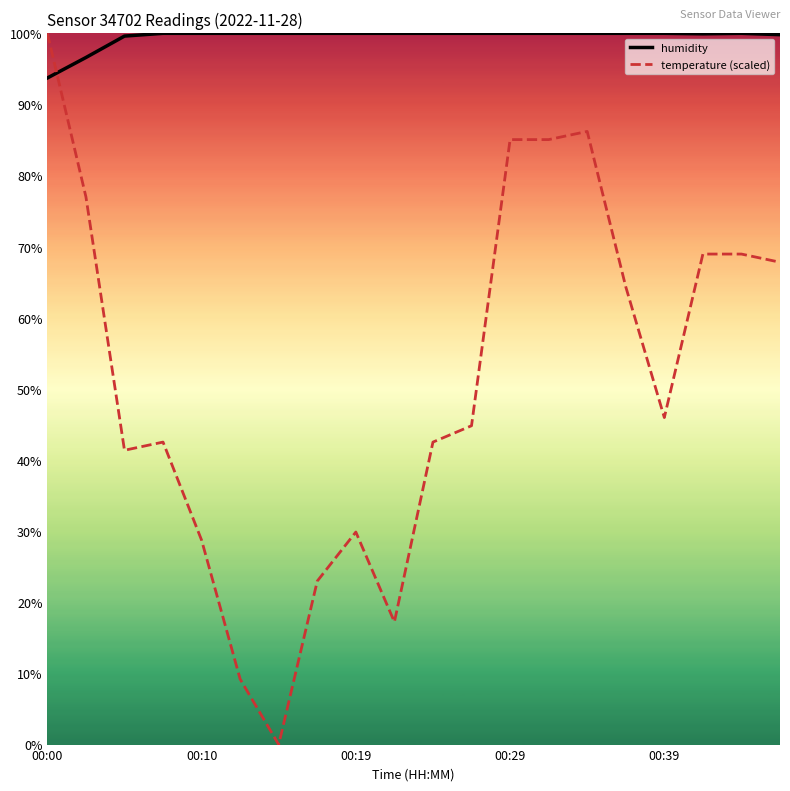

Rank the series by their average value, from lowest to highest.

temperature (scaled), humidity